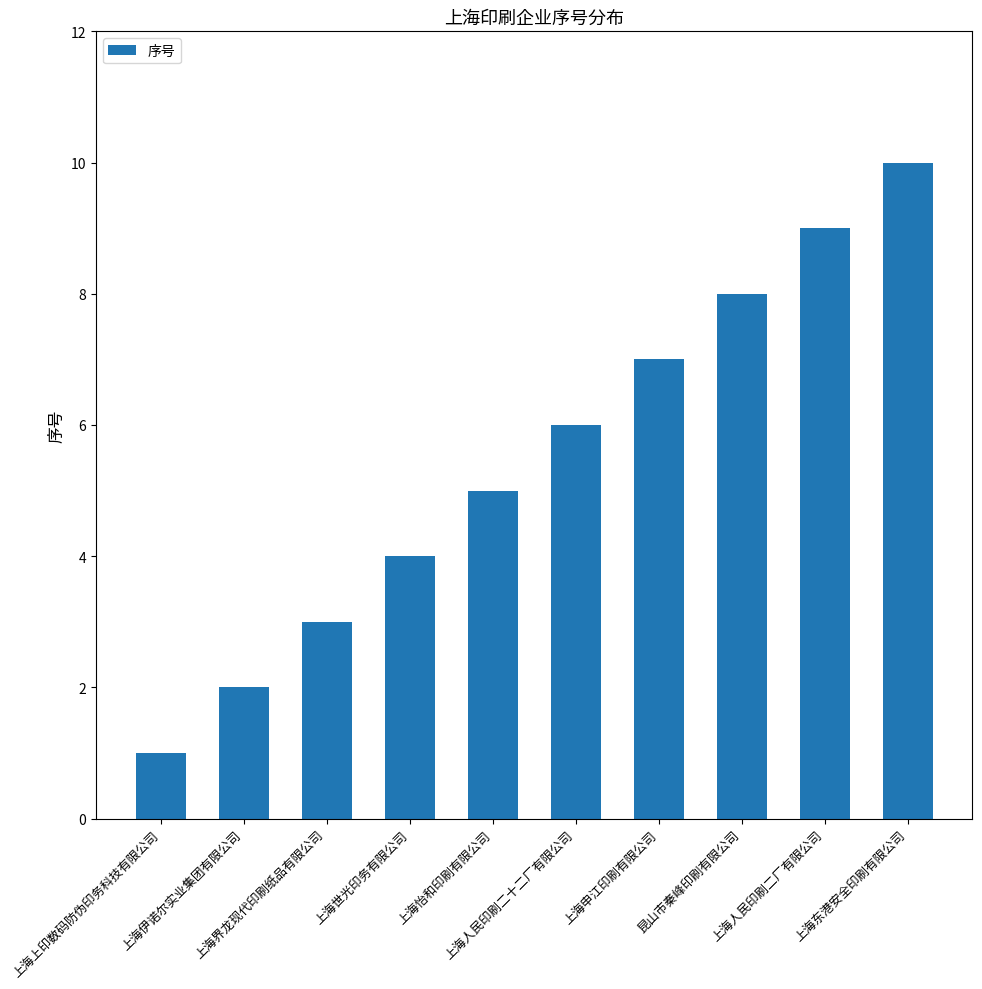

Which category has the lowest value across all series?

上海上印数码防伪印务科技有限公司